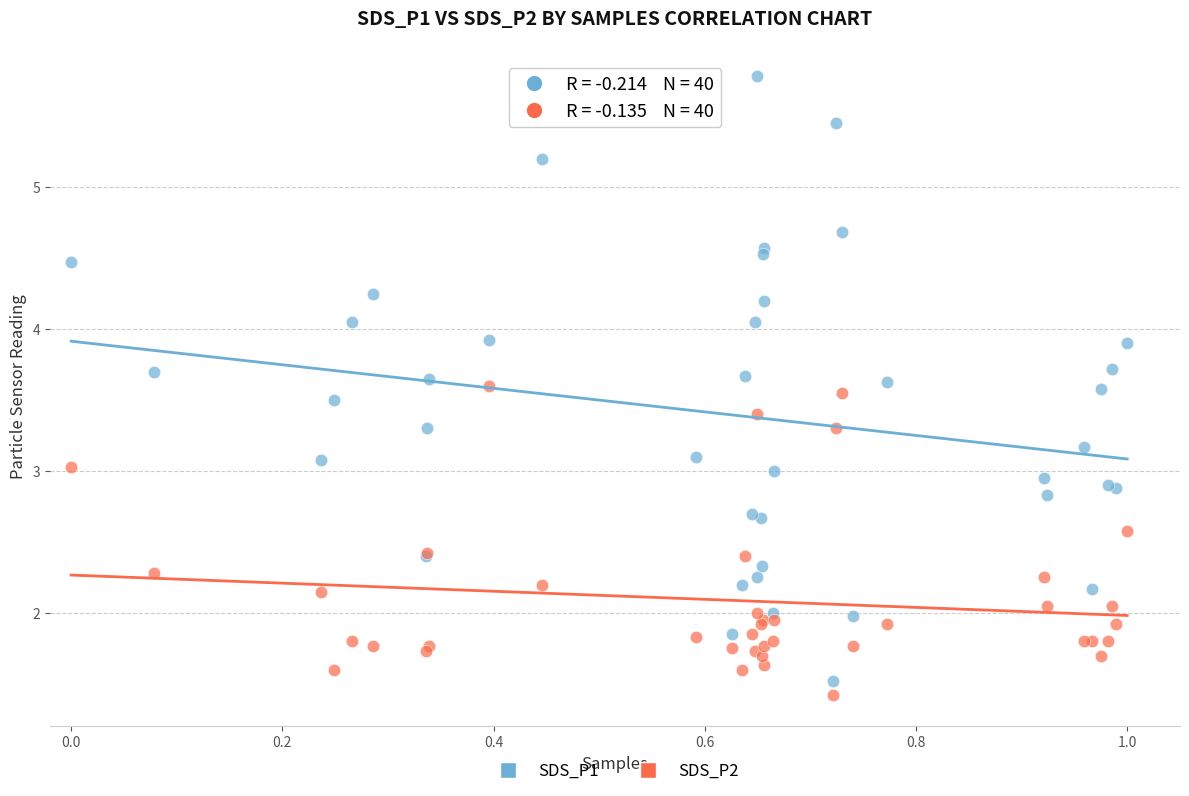

Which series contains the highest Y value?

SDS_P1